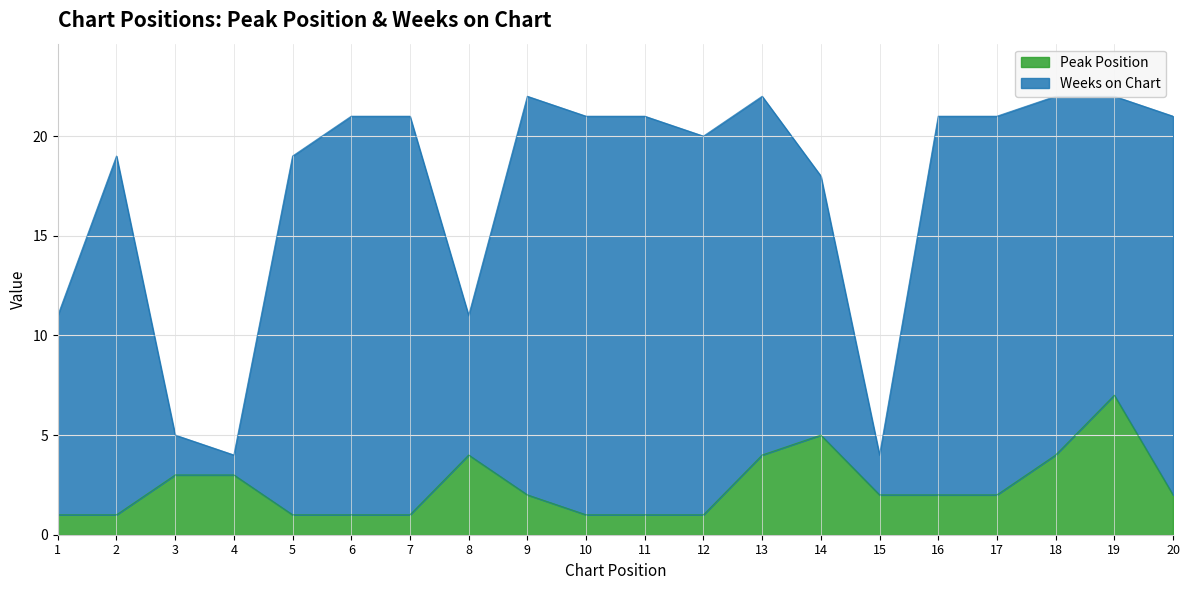

What is the sum of the values at 17 and 20?

4